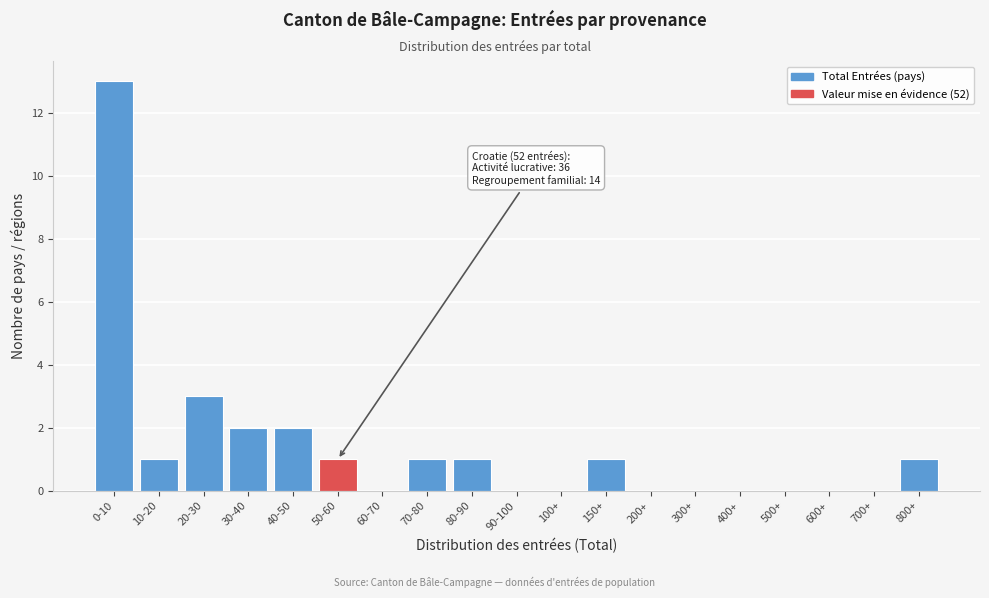

Reading left to right, transcribe all the data shown in this chart.

0-10=13	10-20=1	20-30=3	30-40=2	40-50=2	50-60=1	60-70=0	70-80=1	80-90=1	90-100=0	100+=0	150+=1	200+=0	300+=0	400+=0	500+=0	600+=0	700+=0	800+=1